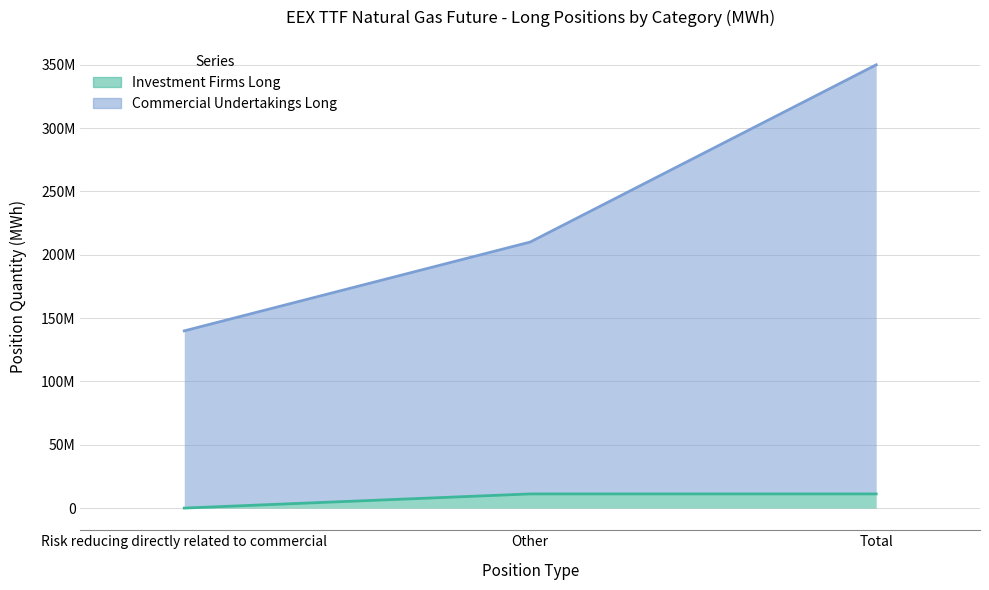

Which series has the largest total across all categories?

Commercial Undertakings Long (line)